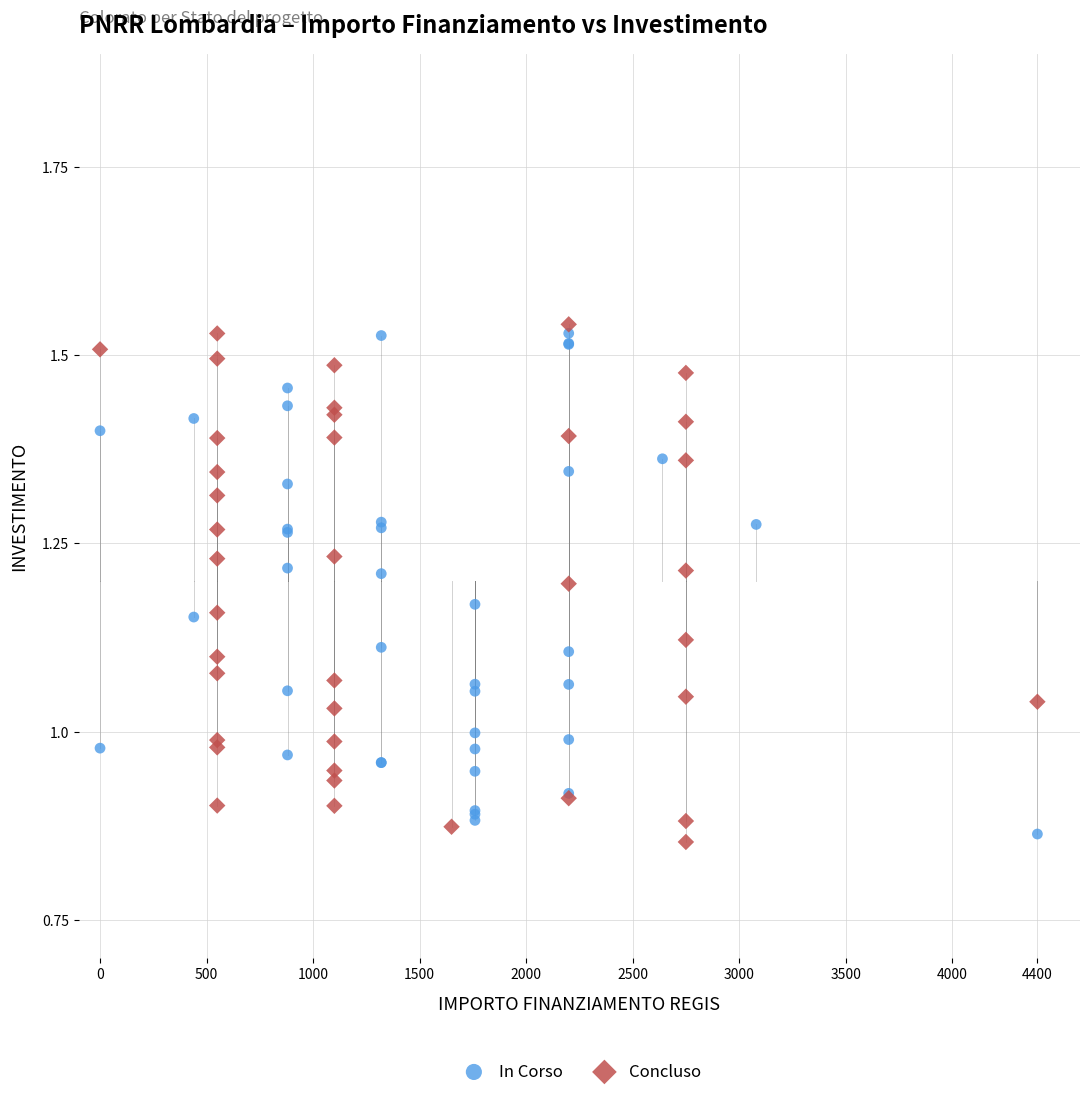

What are all the series names shown in the legend?

In Corso, Concluso